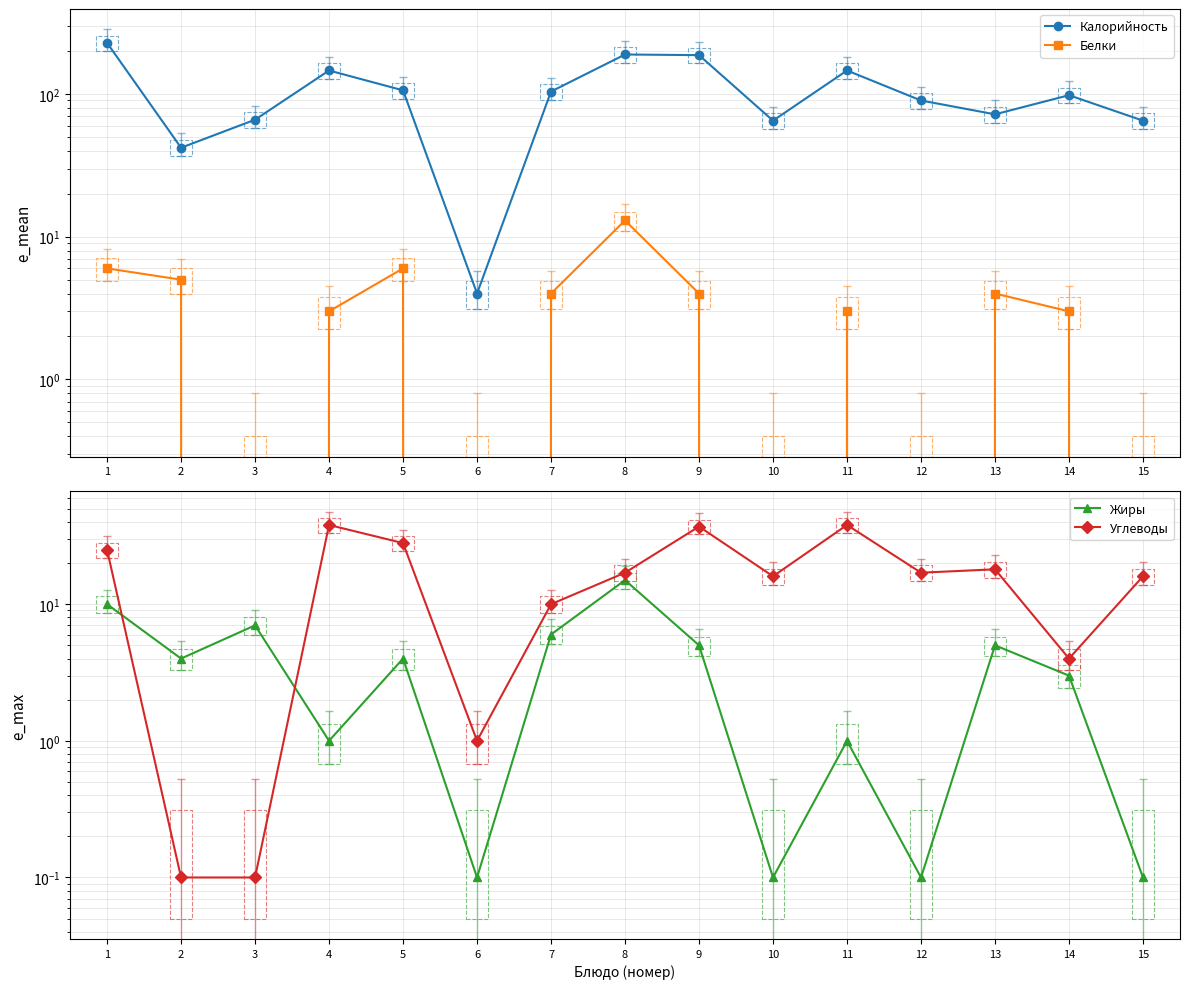

How many lines are shown in the chart?

4